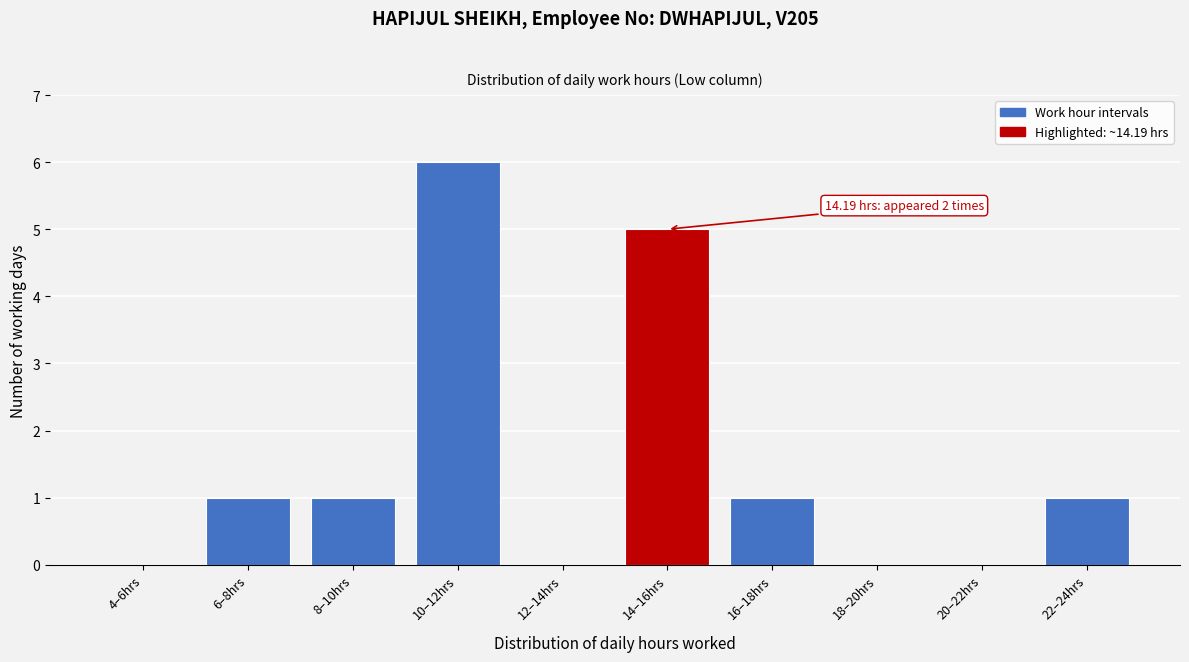

Reading left to right, what are all the values shown in this chart?

4–6hrs=0	6–8hrs=1	8–10hrs=1	10–12hrs=6	12–14hrs=0	14–16hrs=5	16–18hrs=1	18–20hrs=0	20–22hrs=0	22–24hrs=1